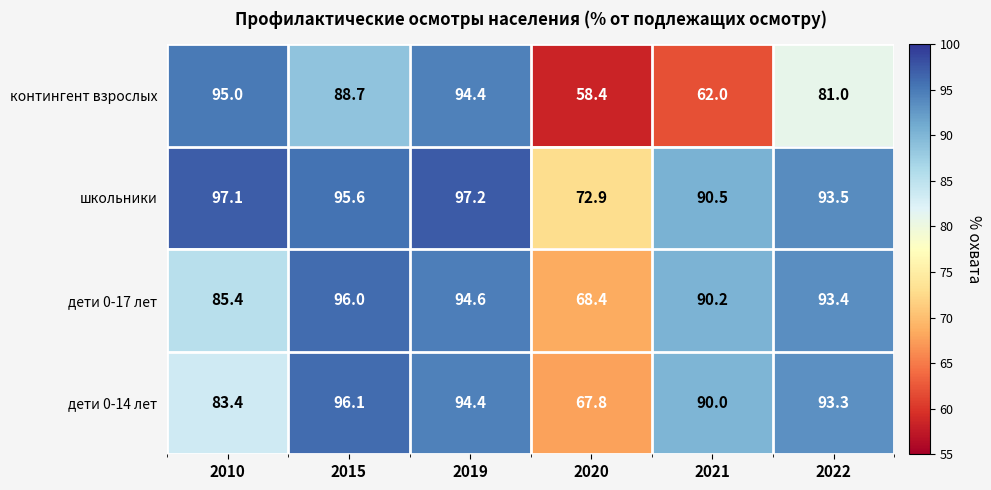

At 2020, list the series in order from smallest to largest.

контингент взрослых, дети 0-14 лет, дети 0-17 лет, школьники